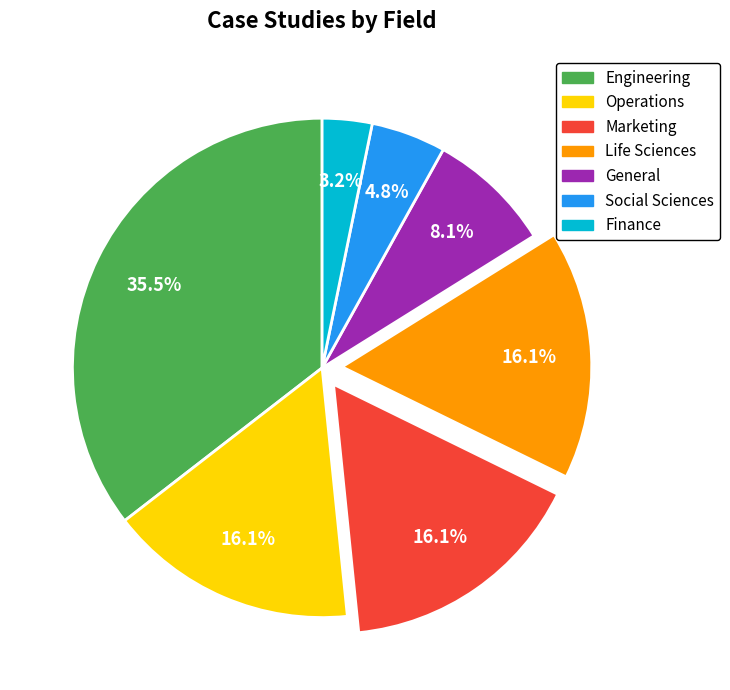

What is the largest slice in the pie chart?

Engineering